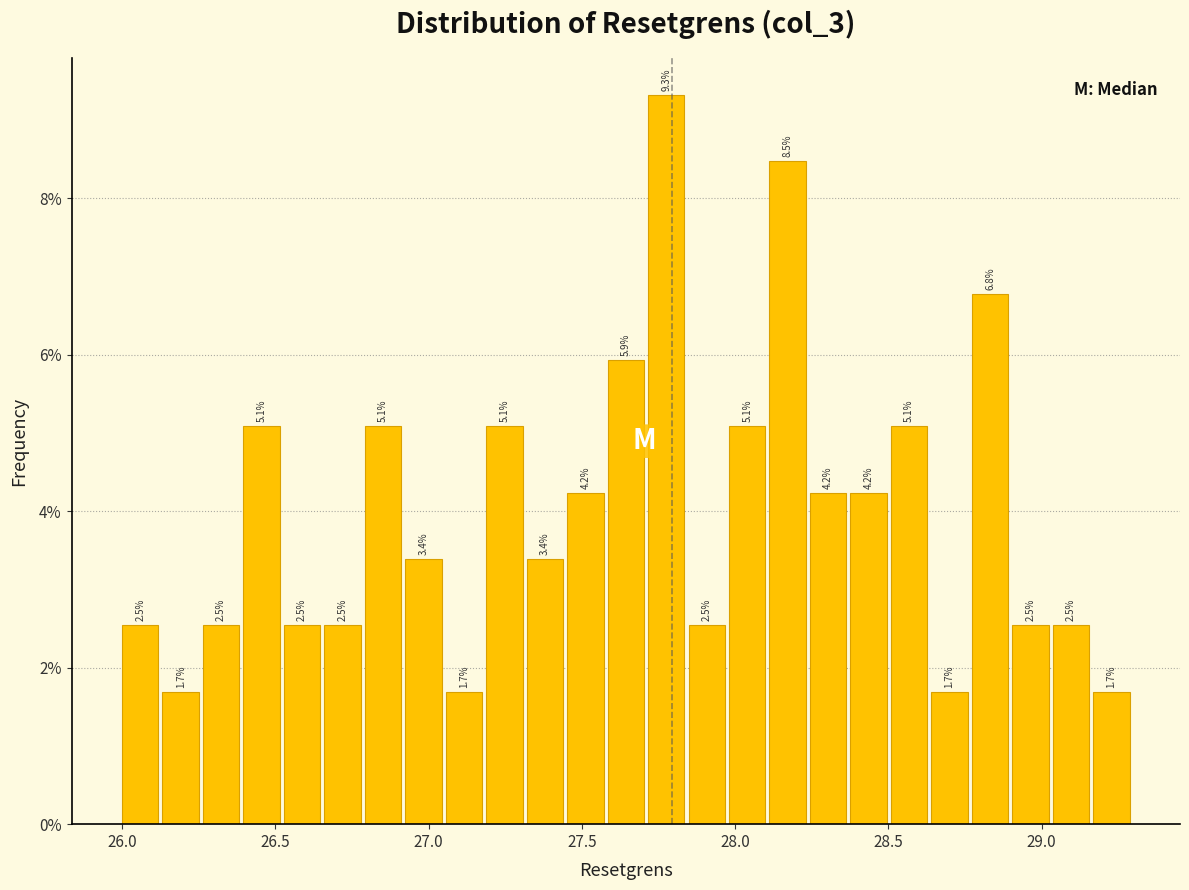

Around what value on the x-axis is the tallest bar? Give the approximate position of its centre, as read against the axis.

27.80